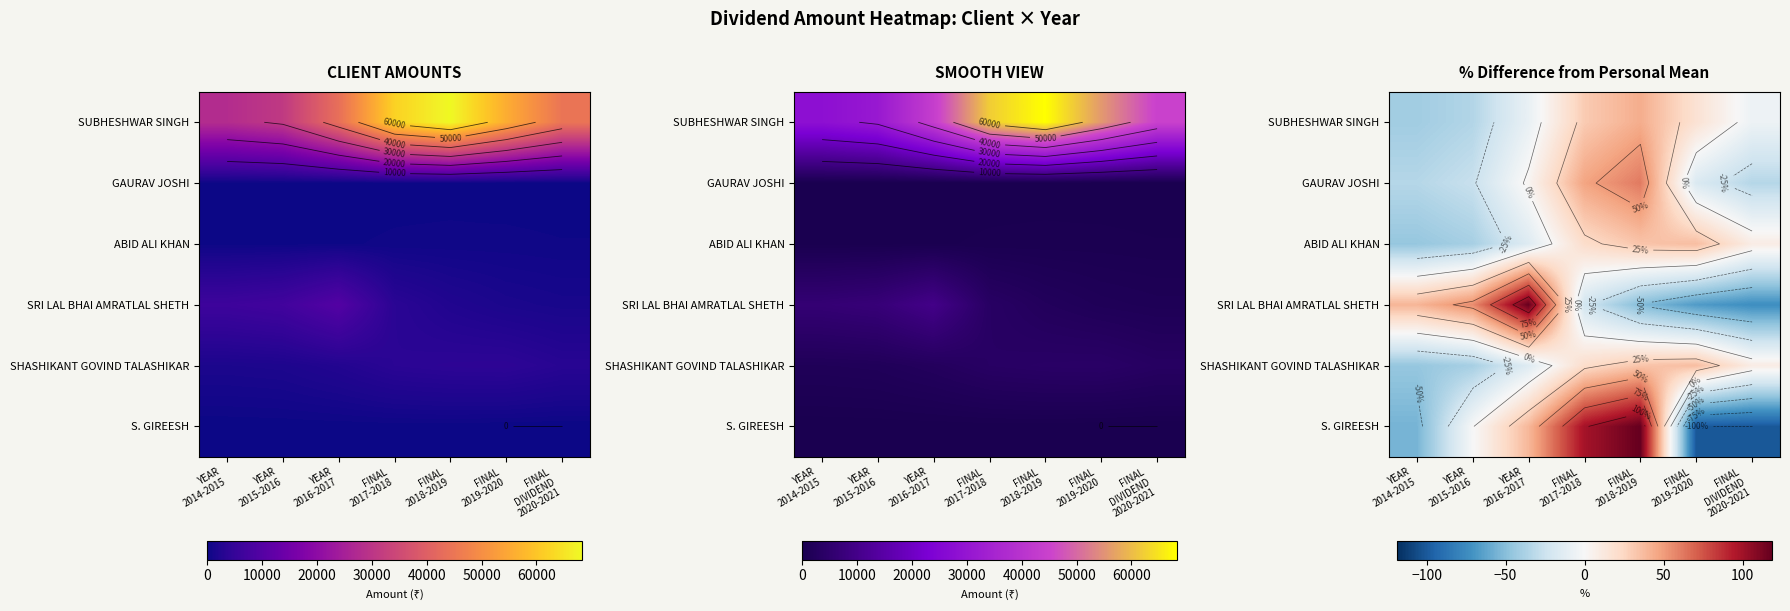

At how many categories does at least one series exceed 96?

3